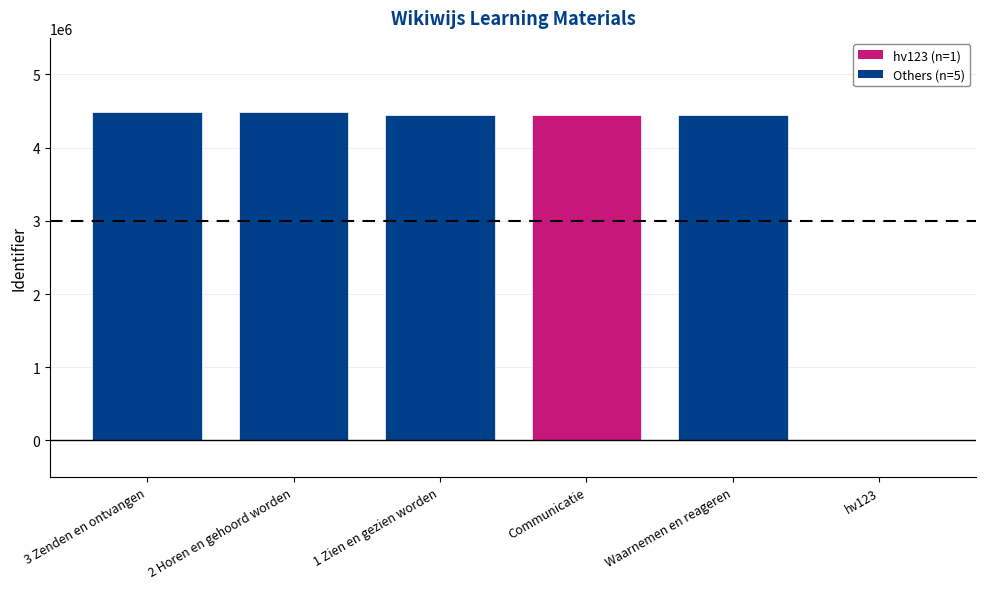

How many values are above zero?

5